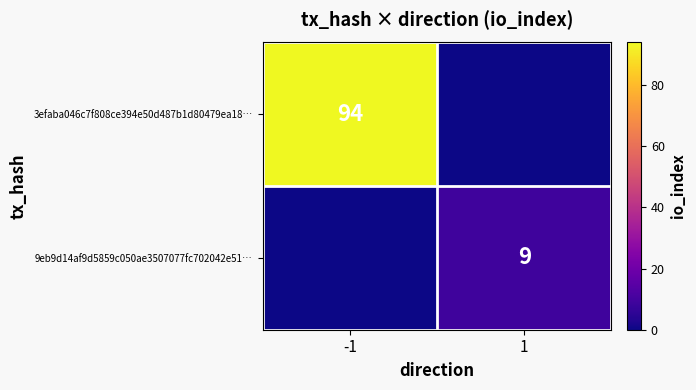

At which category is the sum across all series the highest?

-1